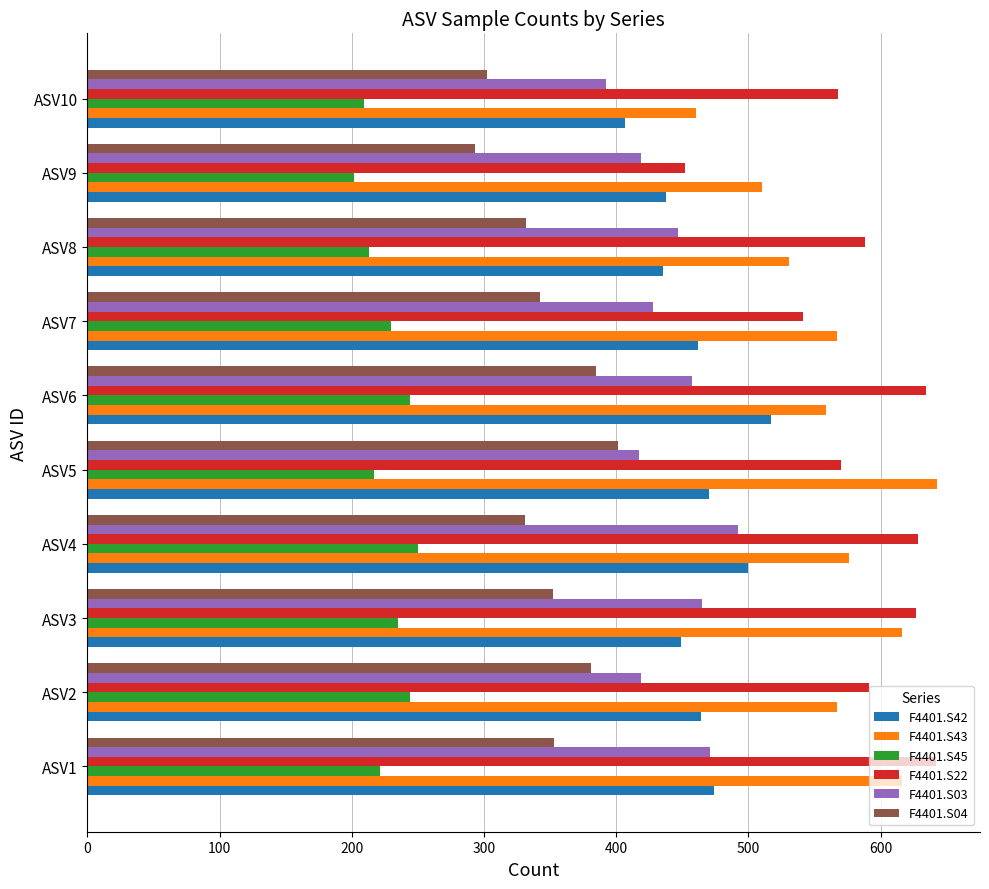

At which label does F4401.S42 reach its minimum?

ASV10